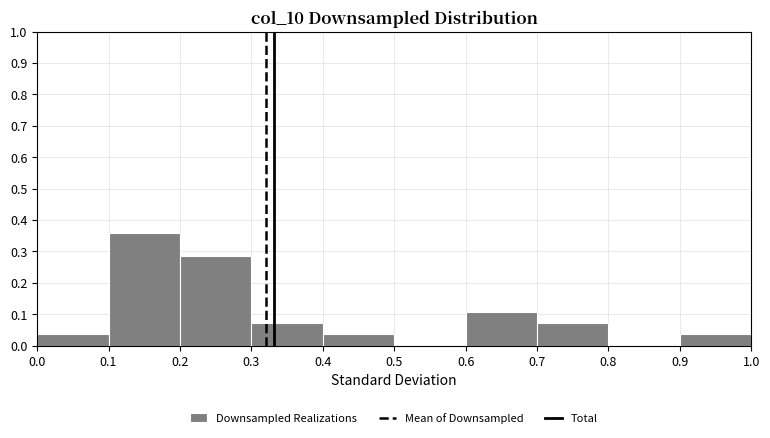

Reading left to right, list every bar in this chart as the range it spans on the x-axis followed by its height. The values are not printed on the chart, so give them approximately, as read against the axis.

0.0 to 0.1: 0.04
0.1 to 0.2: 0.36
0.2 to 0.3: 0.29
0.3 to 0.4: 0.07
0.4 to 0.5: 0.04
0.5 to 0.6: 0
0.6 to 0.7: 0.11
0.7 to 0.8: 0.07
0.8 to 0.9: 0
0.9 to 1.0: 0.04